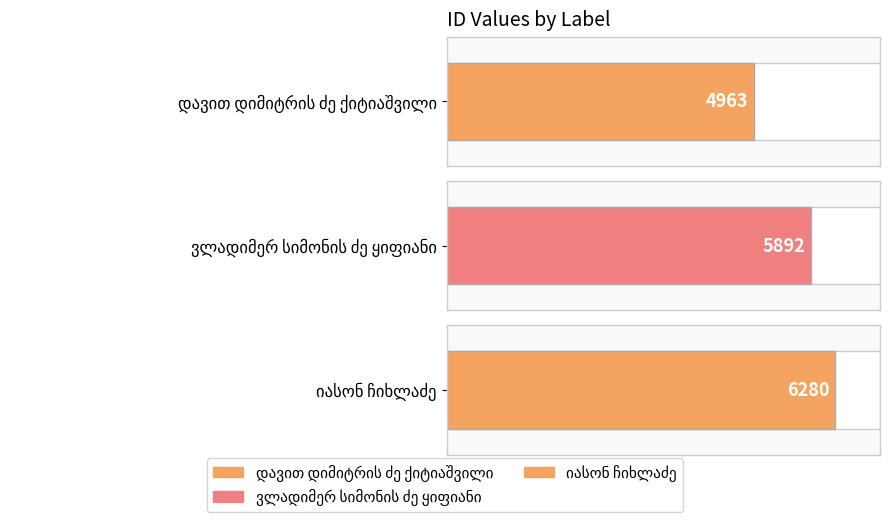

What is the difference between the maximum and second lowest values?

388